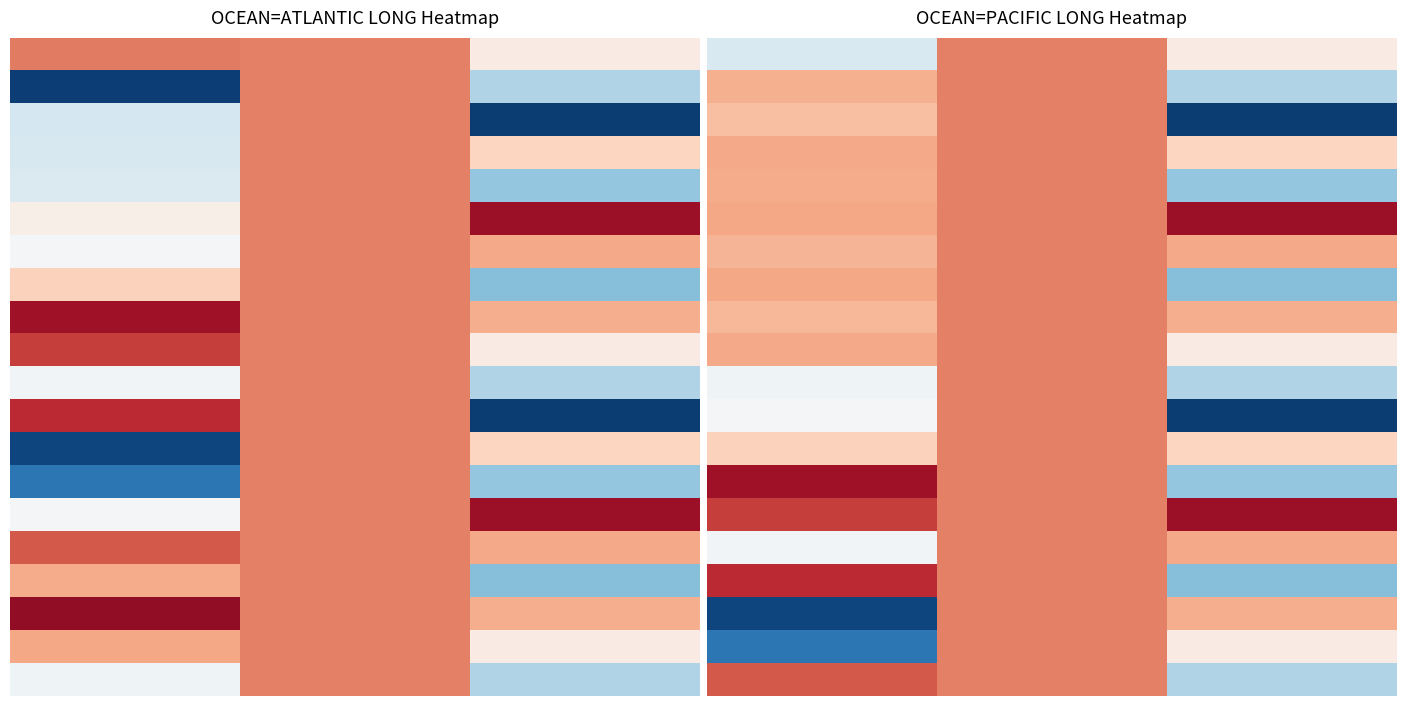

Which label corresponds to the smallest value in the chart?

2